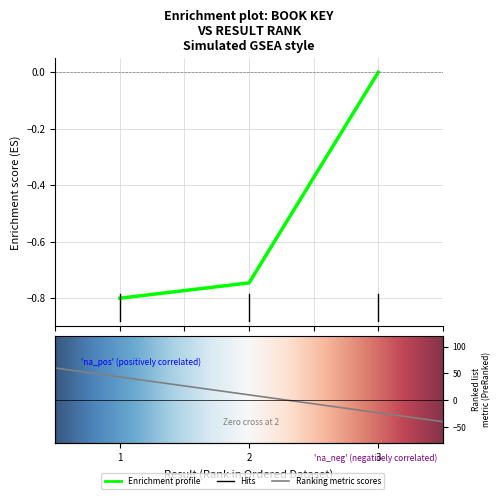

What is the difference between the maximum and minimum values?

0.8